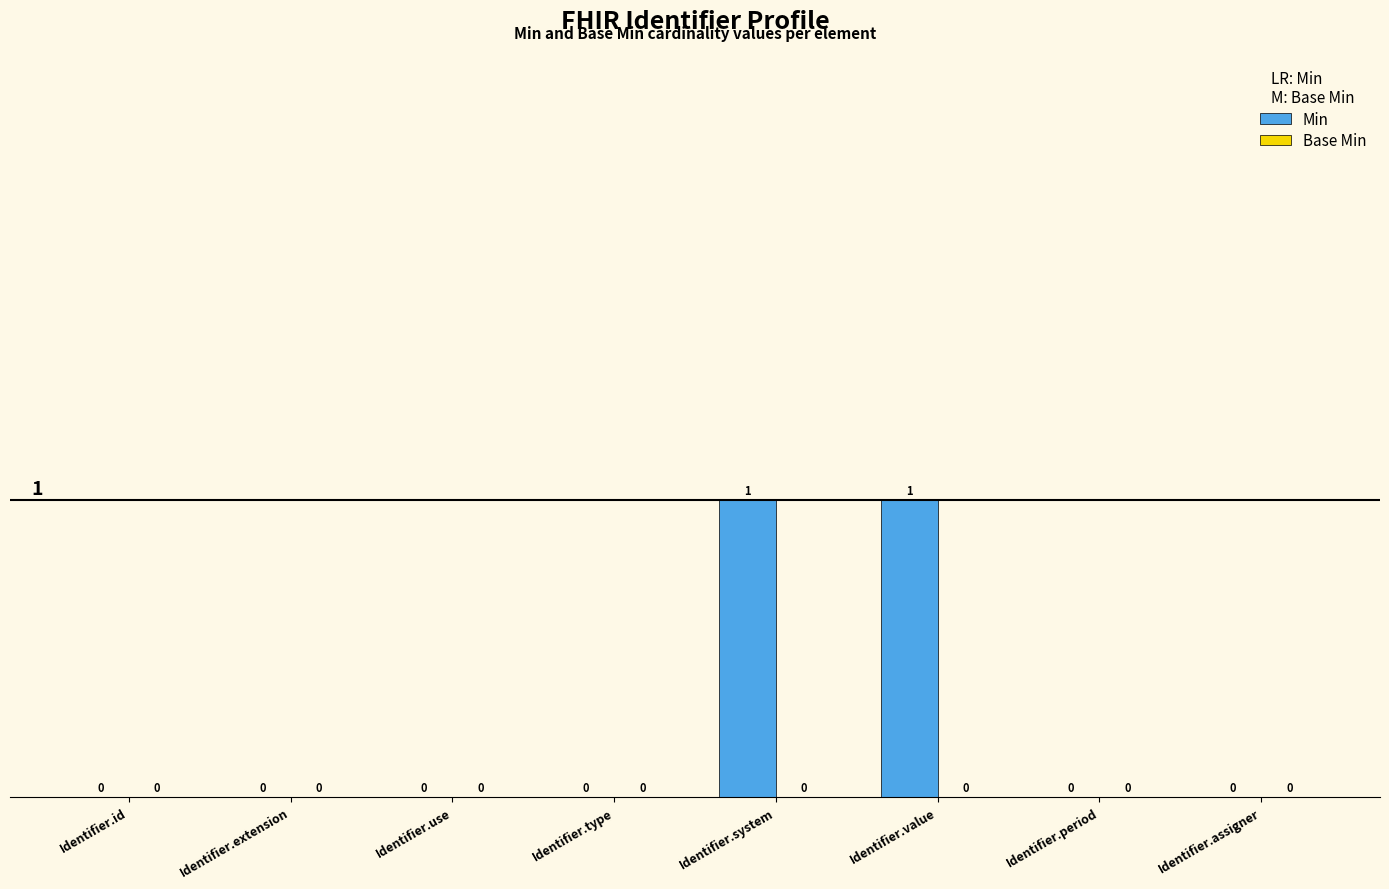

How many values are between 0 and 1?

8